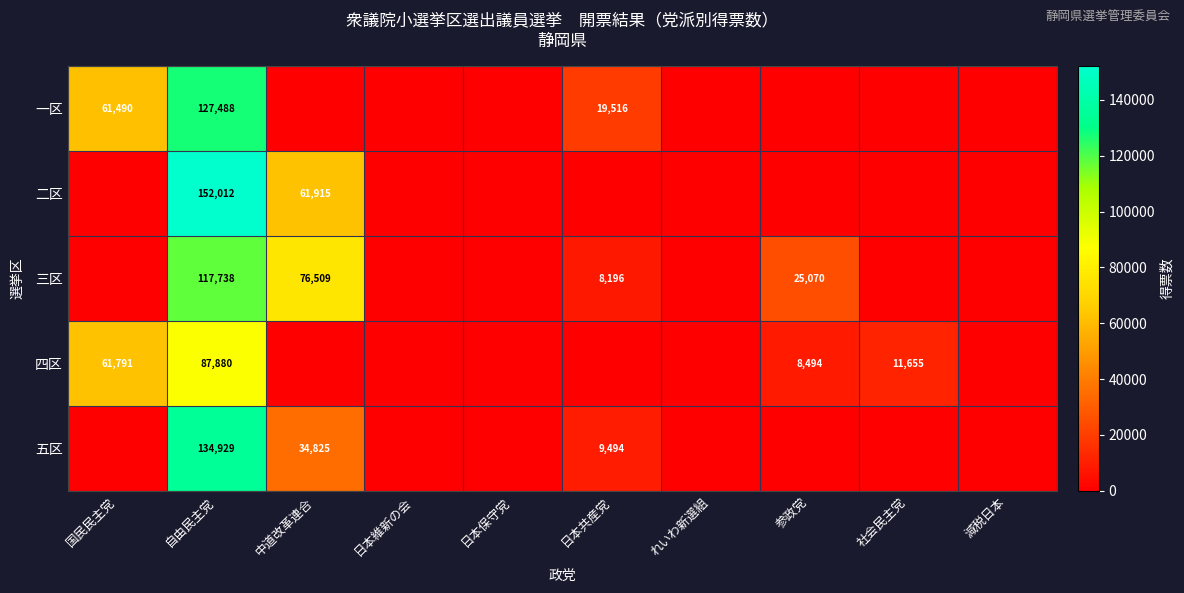

Is it true that 四区 equals 4683 at 社会民主党?

False